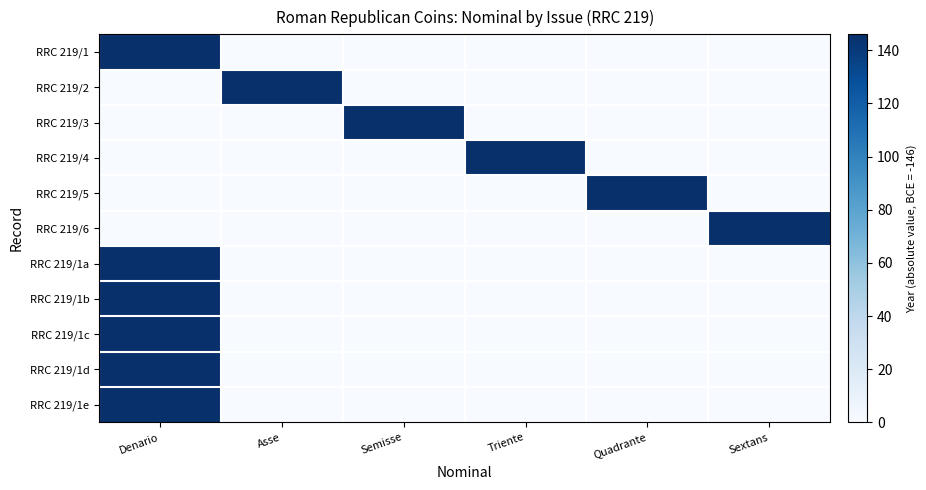

Reading right to left, list all the values displayed in this chart.

RRC 219/1: Sextans=0	Quadrante=0	Triente=0	Semisse=0	Asse=0	Denario=146
RRC 219/2: Sextans=0	Quadrante=0	Triente=0	Semisse=0	Asse=146	Denario=0
RRC 219/3: Sextans=0	Quadrante=0	Triente=0	Semisse=146	Asse=0	Denario=0
RRC 219/4: Sextans=0	Quadrante=0	Triente=146	Semisse=0	Asse=0	Denario=0
RRC 219/5: Sextans=0	Quadrante=146	Triente=0	Semisse=0	Asse=0	Denario=0
RRC 219/6: Sextans=146	Quadrante=0	Triente=0	Semisse=0	Asse=0	Denario=0
RRC 219/1a: Sextans=0	Quadrante=0	Triente=0	Semisse=0	Asse=0	Denario=146
RRC 219/1b: Sextans=0	Quadrante=0	Triente=0	Semisse=0	Asse=0	Denario=146
RRC 219/1c: Sextans=0	Quadrante=0	Triente=0	Semisse=0	Asse=0	Denario=146
RRC 219/1d: Sextans=0	Quadrante=0	Triente=0	Semisse=0	Asse=0	Denario=146
RRC 219/1e: Sextans=0	Quadrante=0	Triente=0	Semisse=0	Asse=0	Denario=146